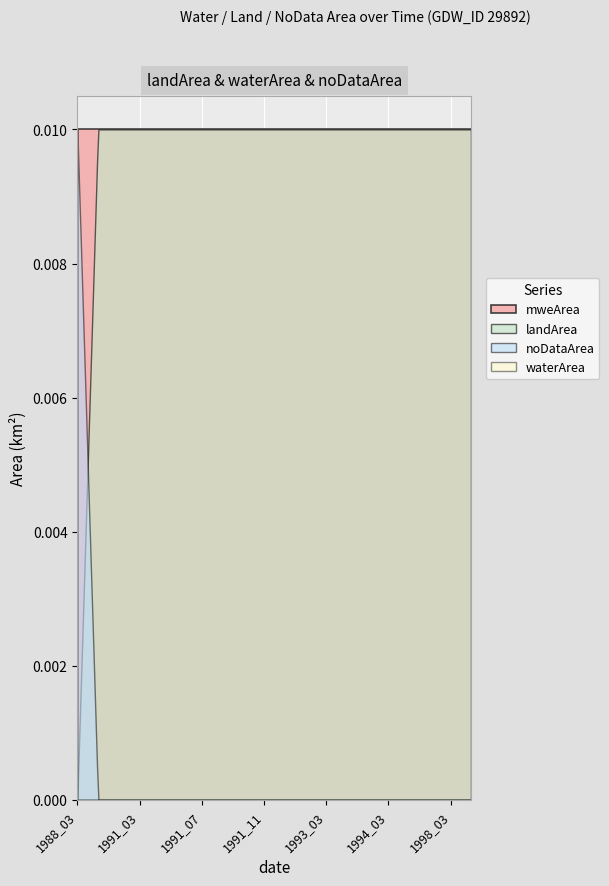

True or false: noDataArea and landArea intersect in this chart.

True